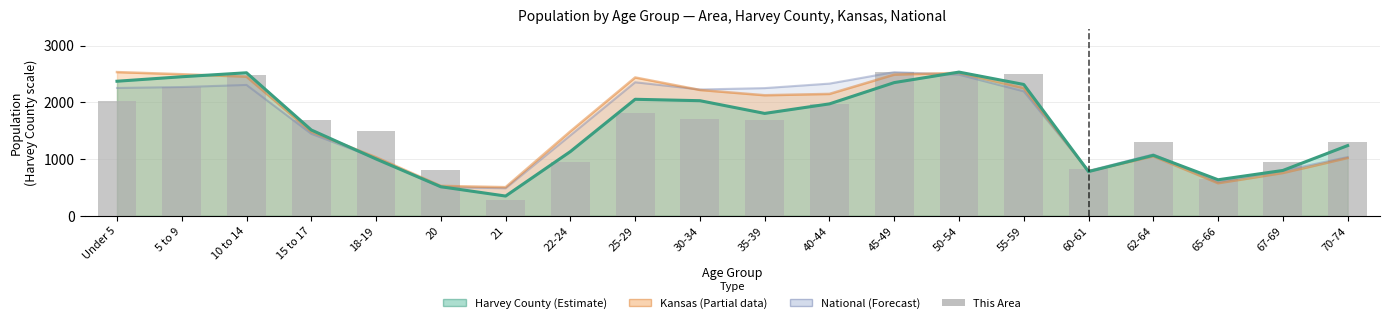

Which series has the widest spread of values?

This Area (scaled)